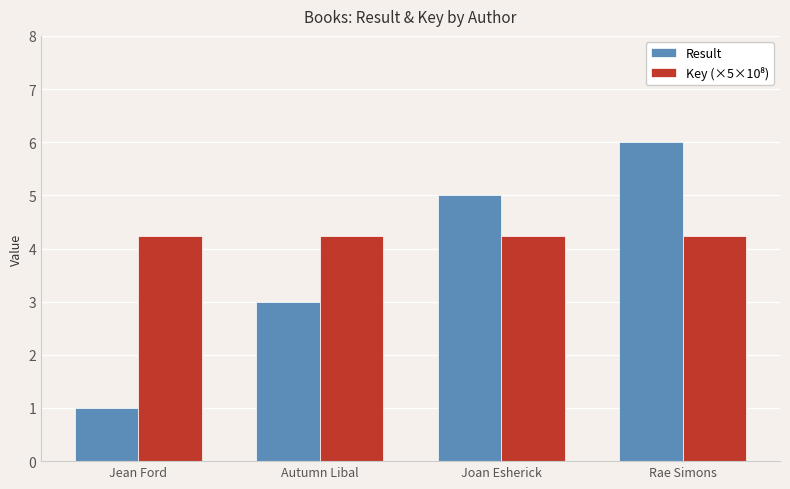

Read the Result value at Joan Esherick.

5.0